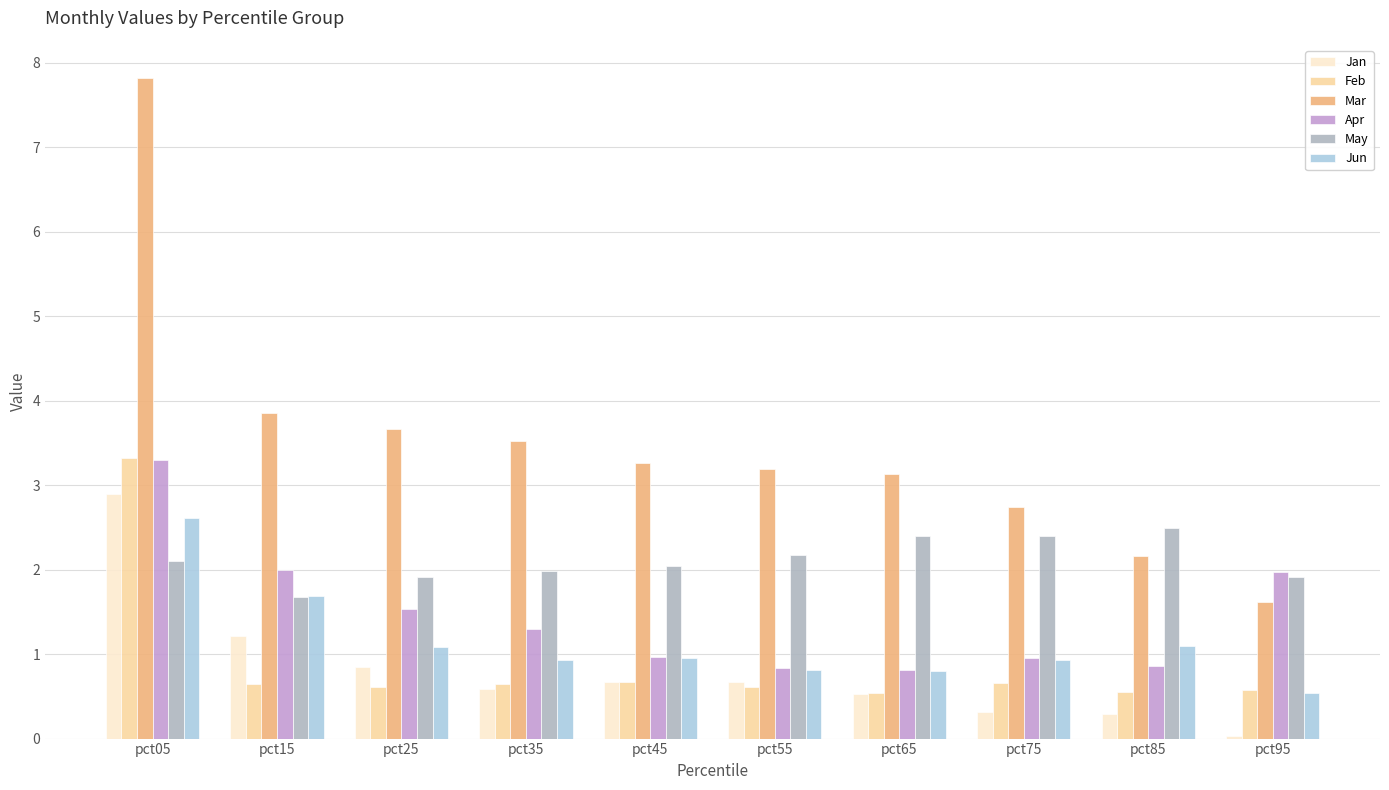

At which label is May closest to 2?

pct35